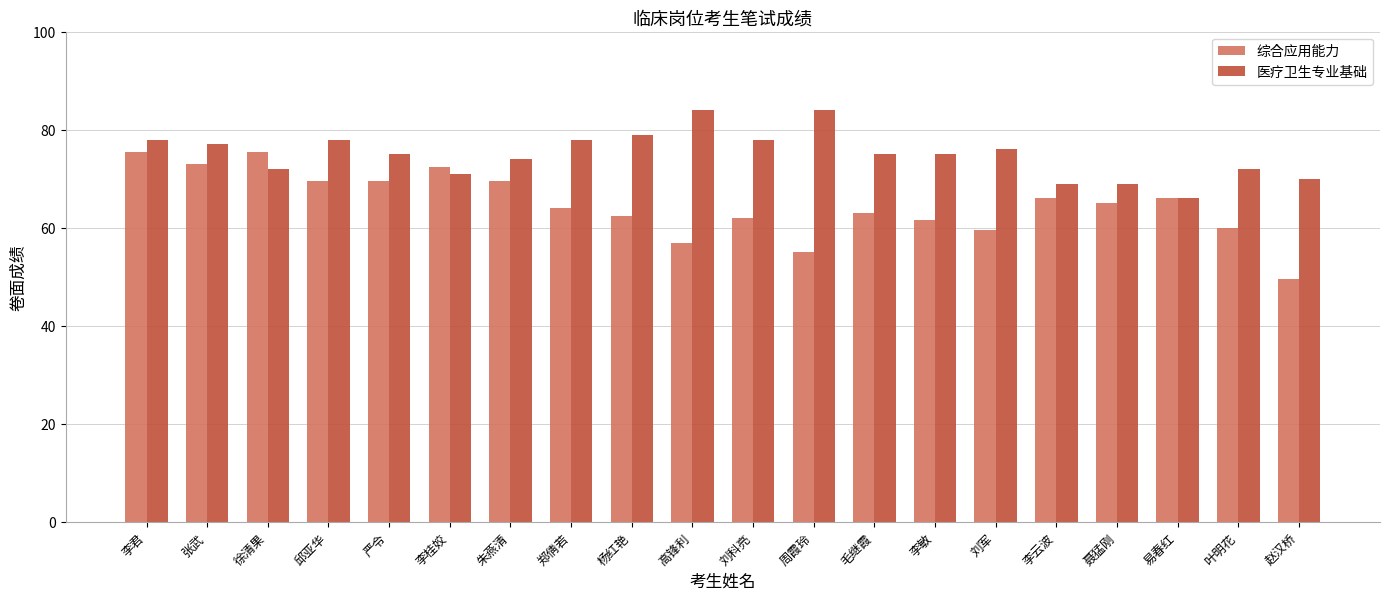

What is the label of the 3rd bar from the left?

徐清果